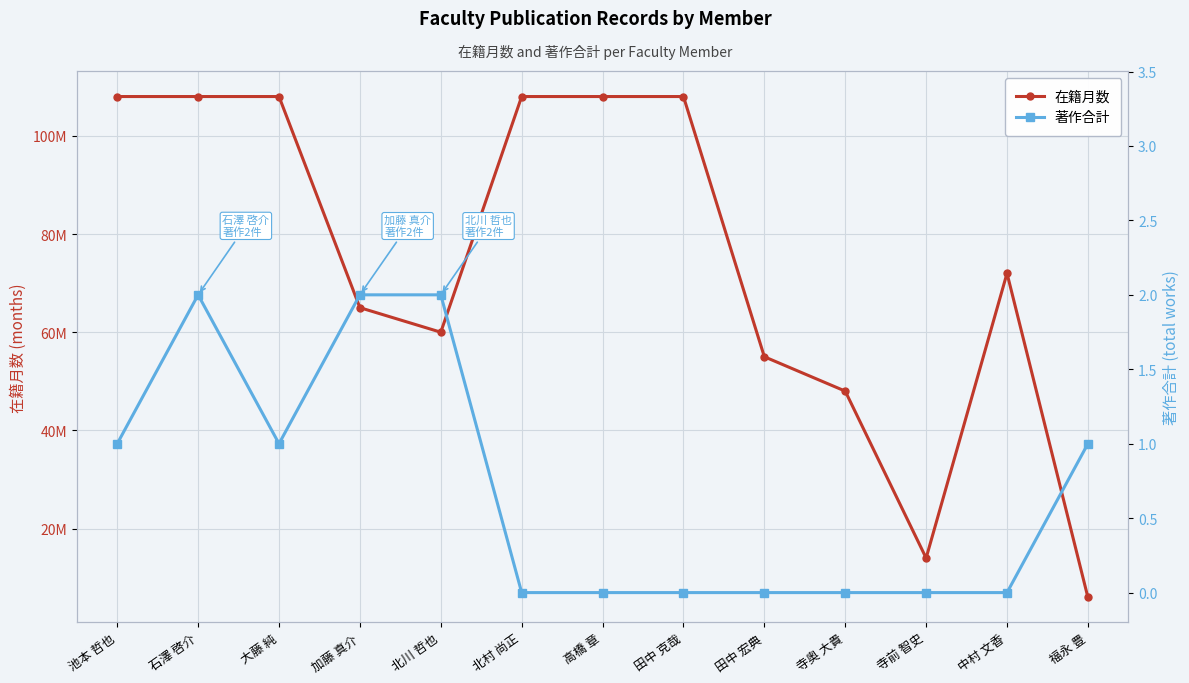

Reading left to right, transcribe all the data shown in this chart.

在籍月数: 池本 哲也=108	石澤 啓介=108	大藤 純=108	加藤 真介=65	北川 哲也=60	北村 尚正=108	高橋 章=108	田中 克哉=108	田中 宏典=55	寺奥 大貴=48	寺前 智史=14	中村 文香=72	福永 豊=6
著作合計: 池本 哲也=1	石澤 啓介=2	大藤 純=1	加藤 真介=2	北川 哲也=2	北村 尚正=0	高橋 章=0	田中 克哉=0	田中 宏典=0	寺奥 大貴=0	寺前 智史=0	中村 文香=0	福永 豊=1